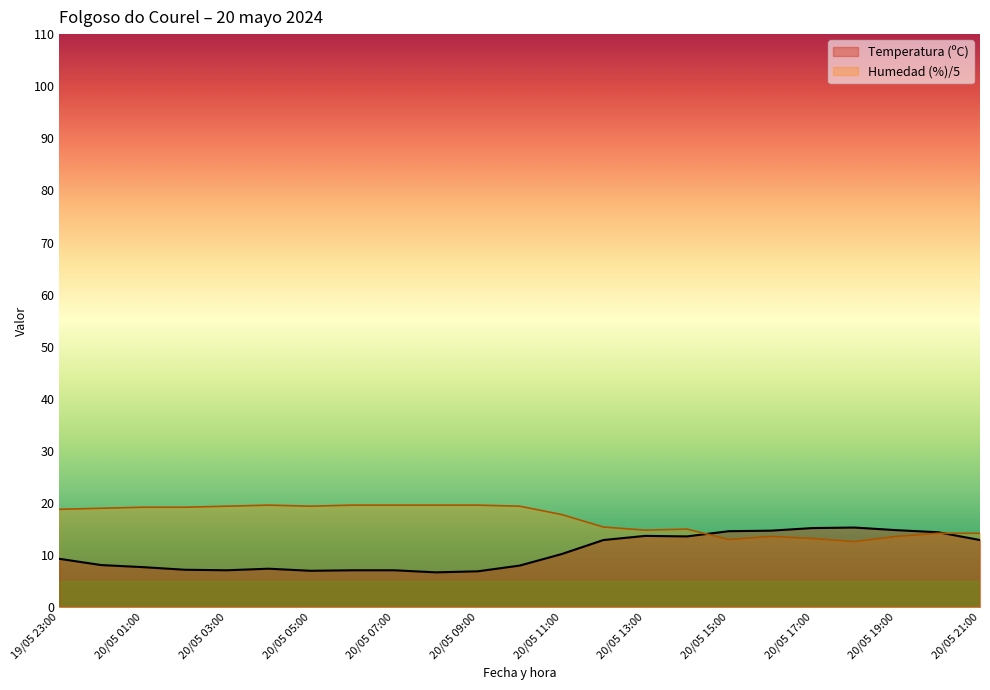

What is the maximum value for Temperatura (ºC)?

15.3